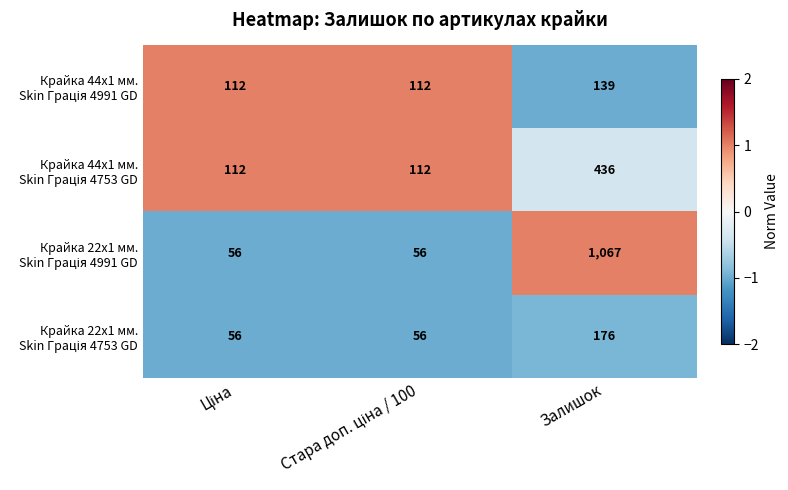

What is the spread (max minus min) of values at Залишок?

928